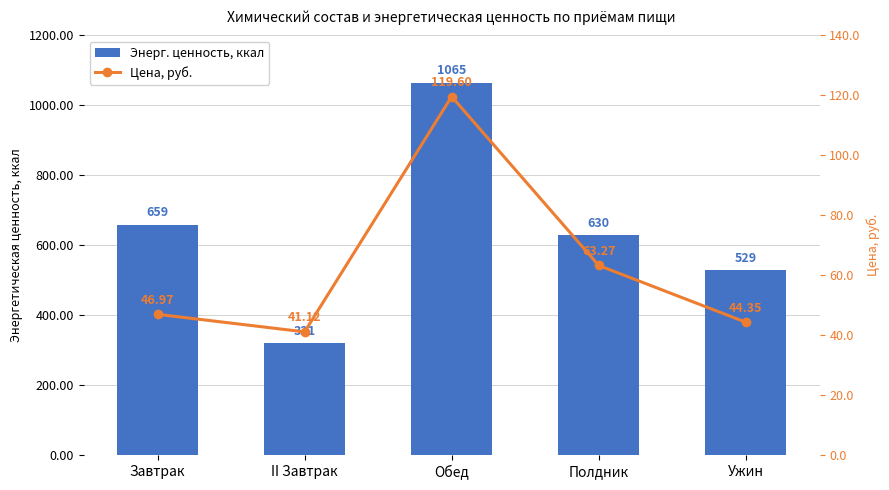

What is the difference between the second highest and minimum values in the Энерг. ценность, ккал series?

338.0